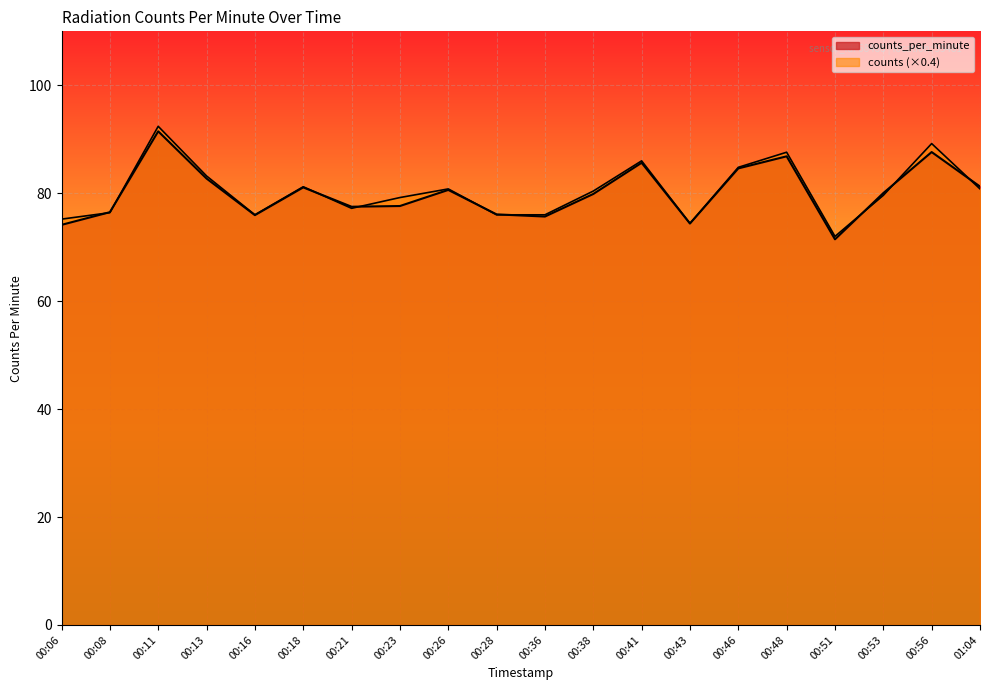

What is the minimum value shown in the chart?

71.5